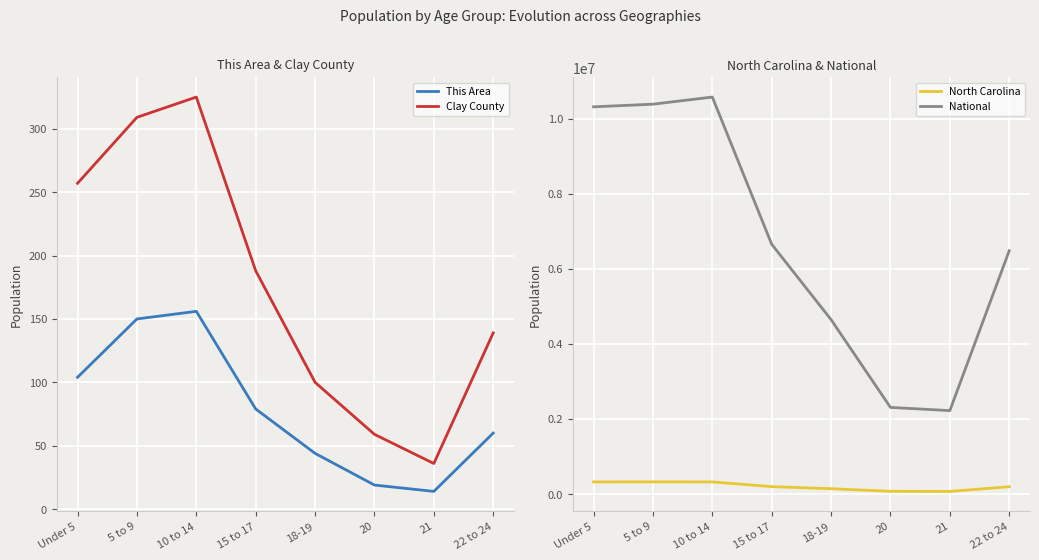

Which series changed the most between 5 to 9 and 20?

National